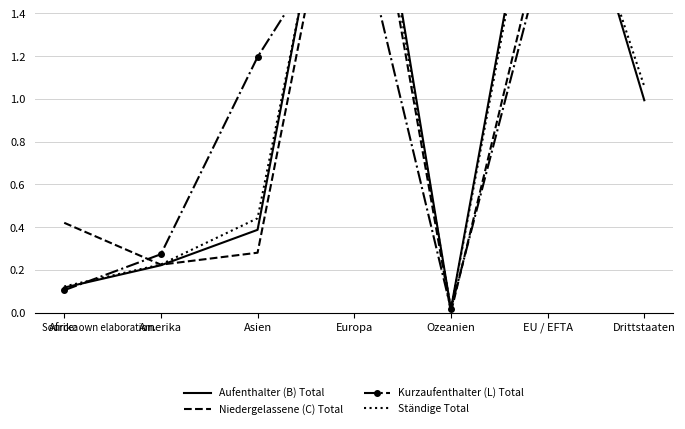

What is the difference between the maximum and minimum values in the Niedergelassene (C) Total series?

2.6